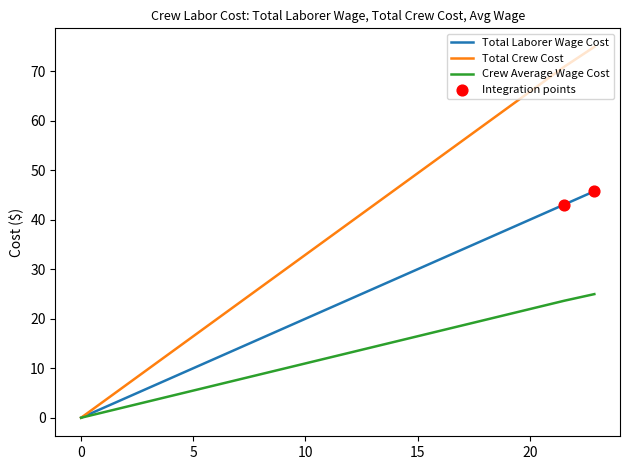

Which series contains the lowest Y value?

Total Laborer Wage Cost